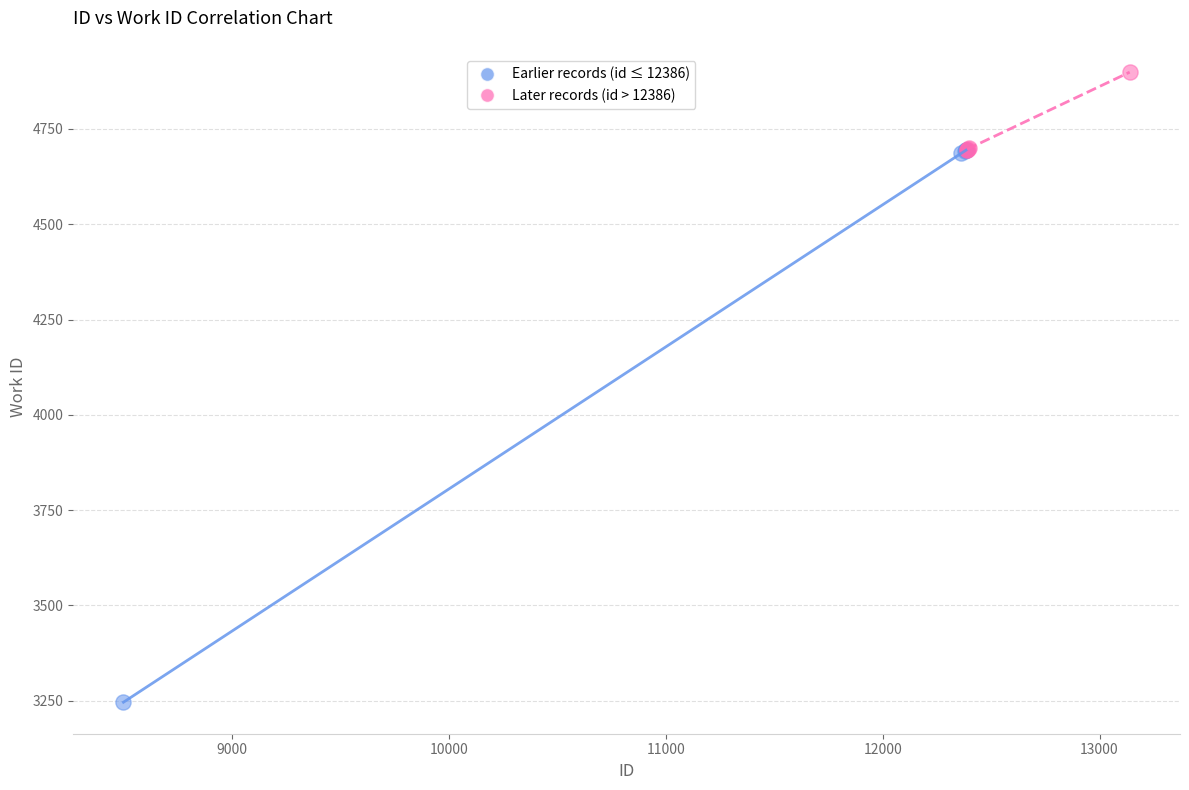

Which series reaches the minimum Y coordinate?

Earlier records (id ≤ 12386)